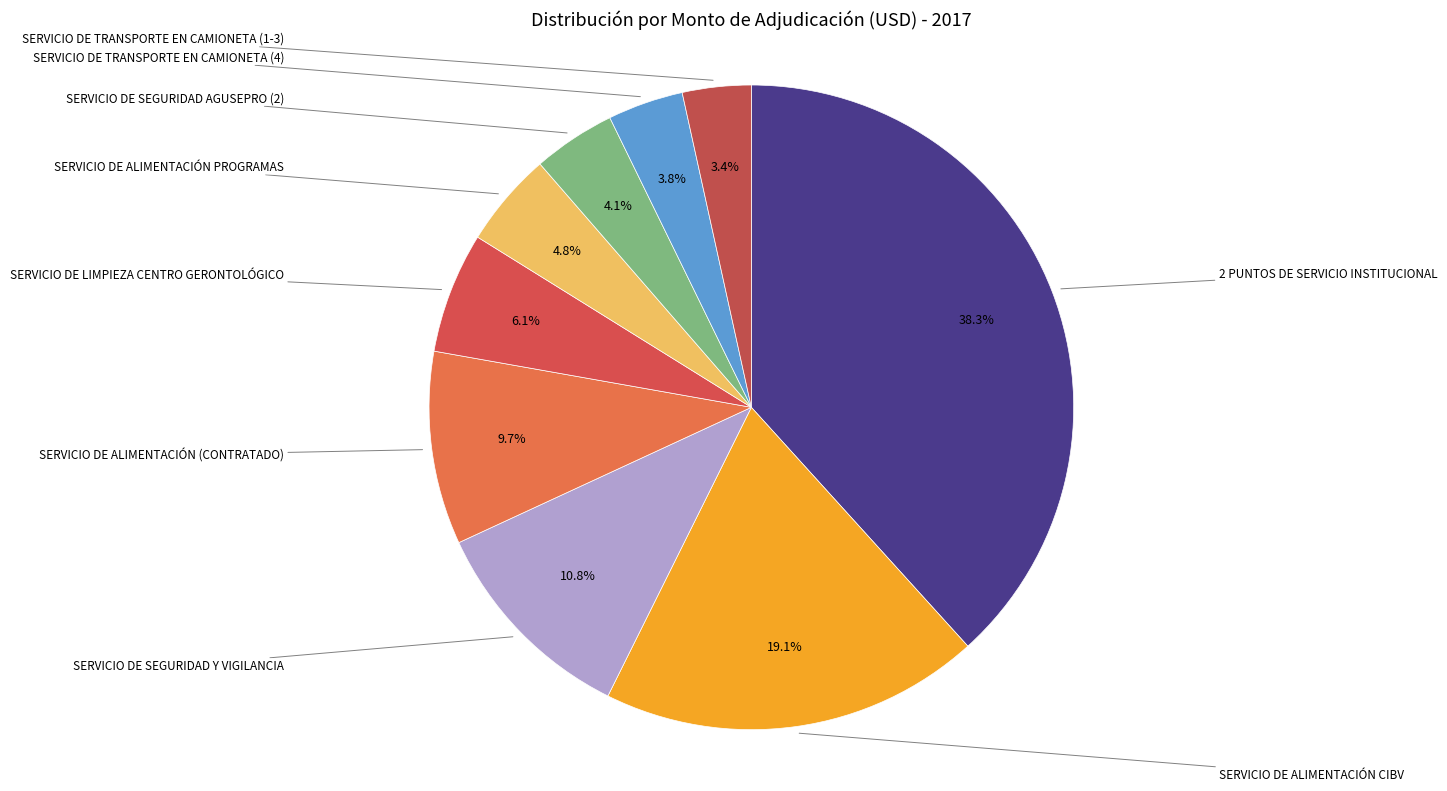

Count the number of slices in the pie.

9